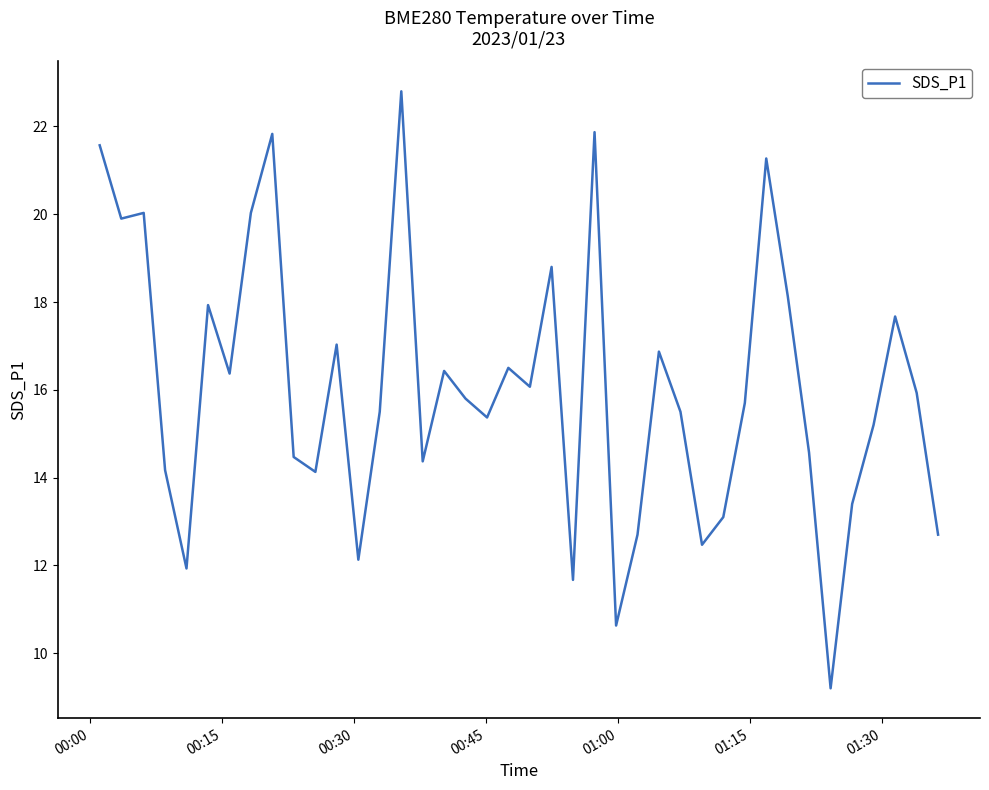

How many lines are shown in the chart?

1